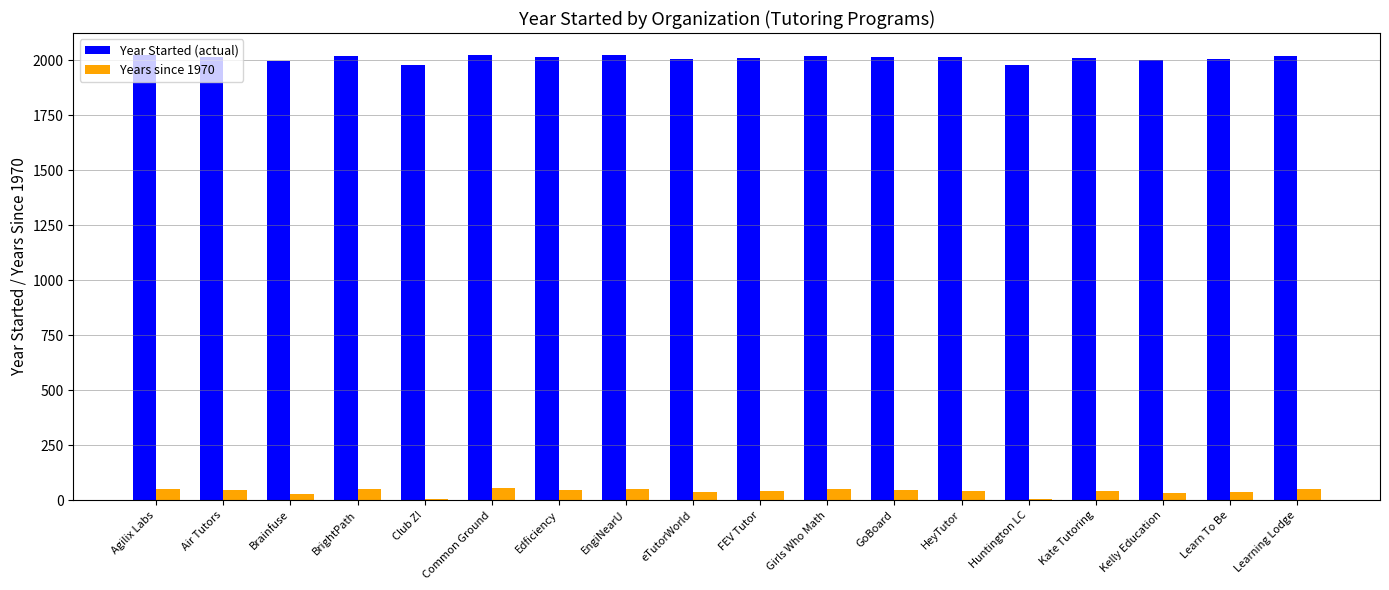

List the series in order of their peak value, highest first.

Year Started (actual), Years since 1970